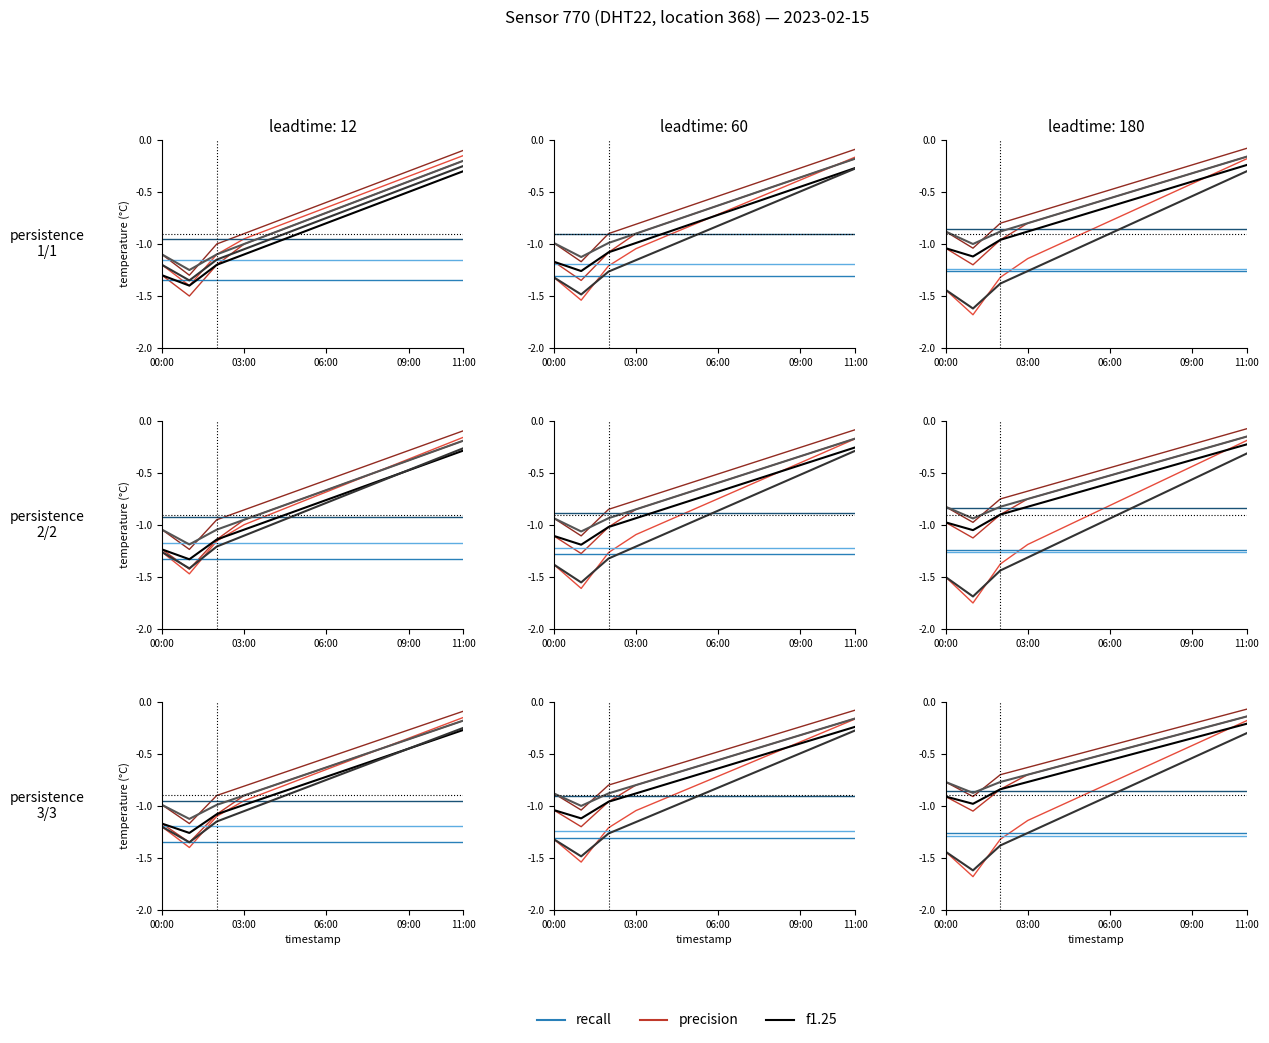

True or false: recall has a value of -1.3 at 03:00.

True